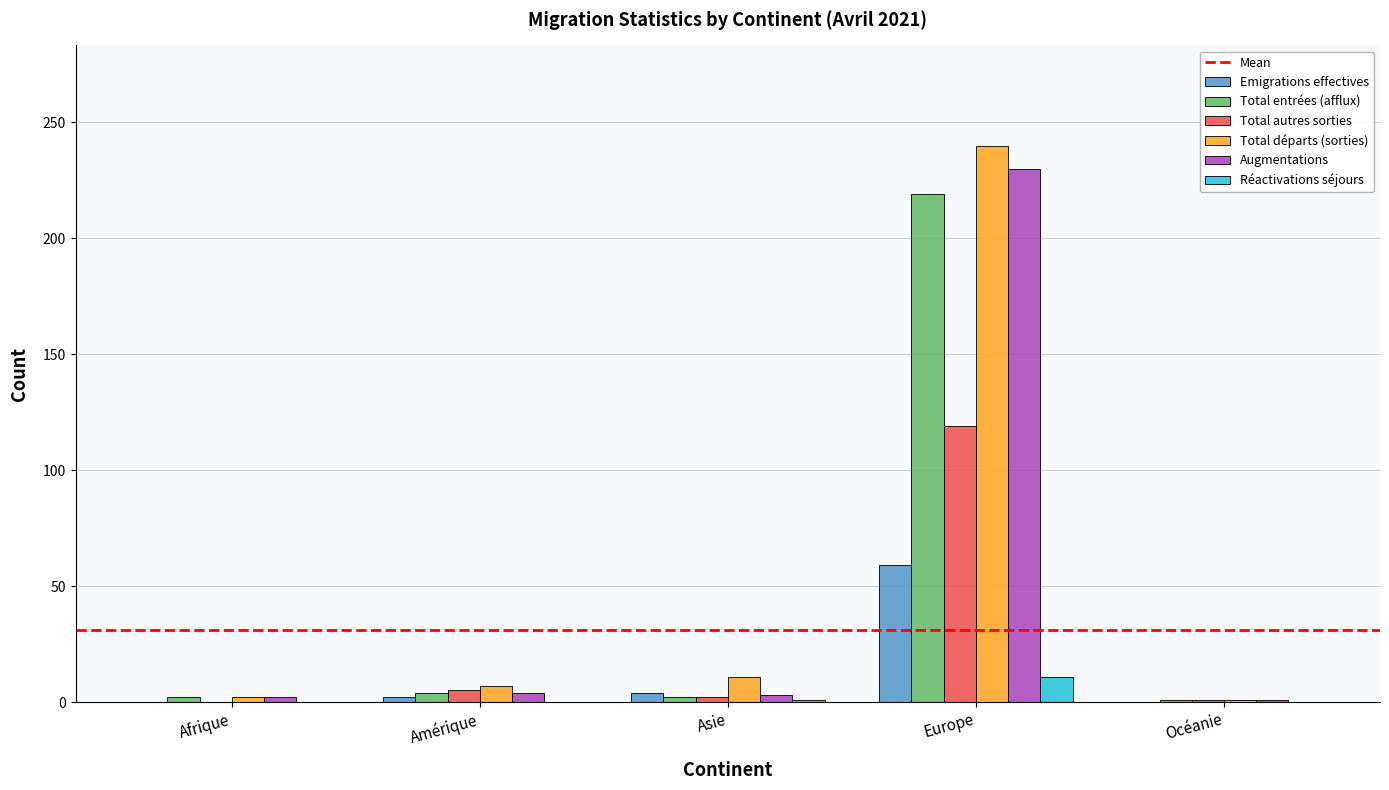

Which series has the largest range (max minus min)?

Total départs (sorties)